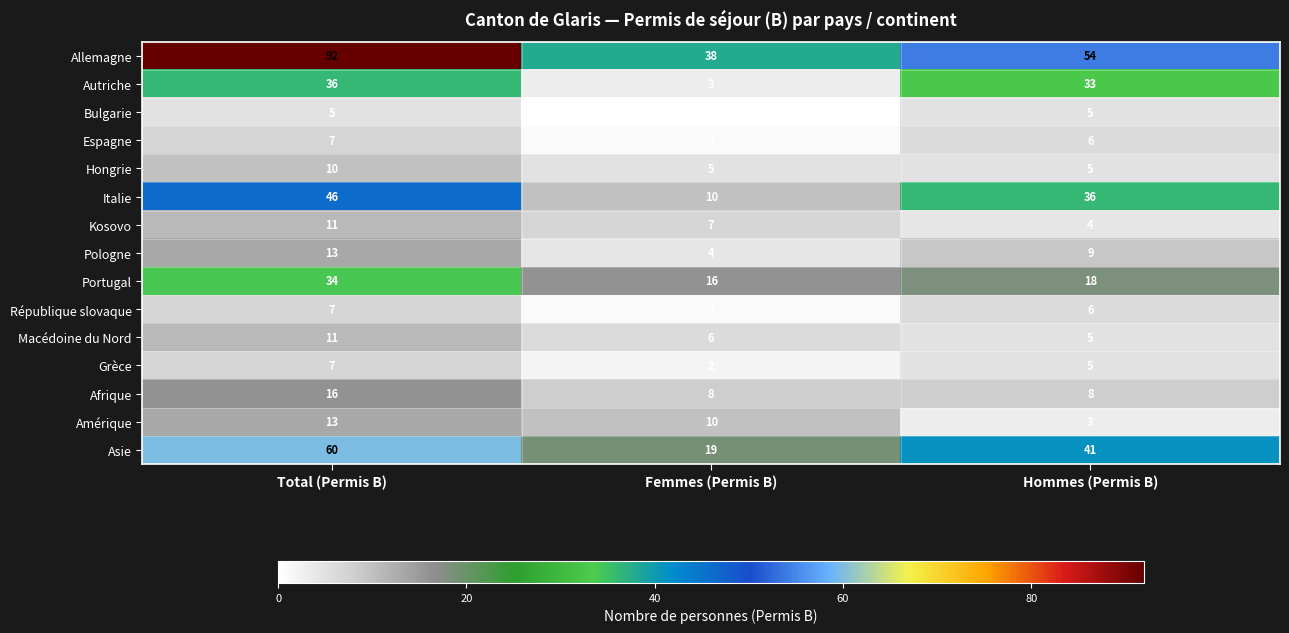

At which label does Espagne first exceed 6?

Total (Permis B)